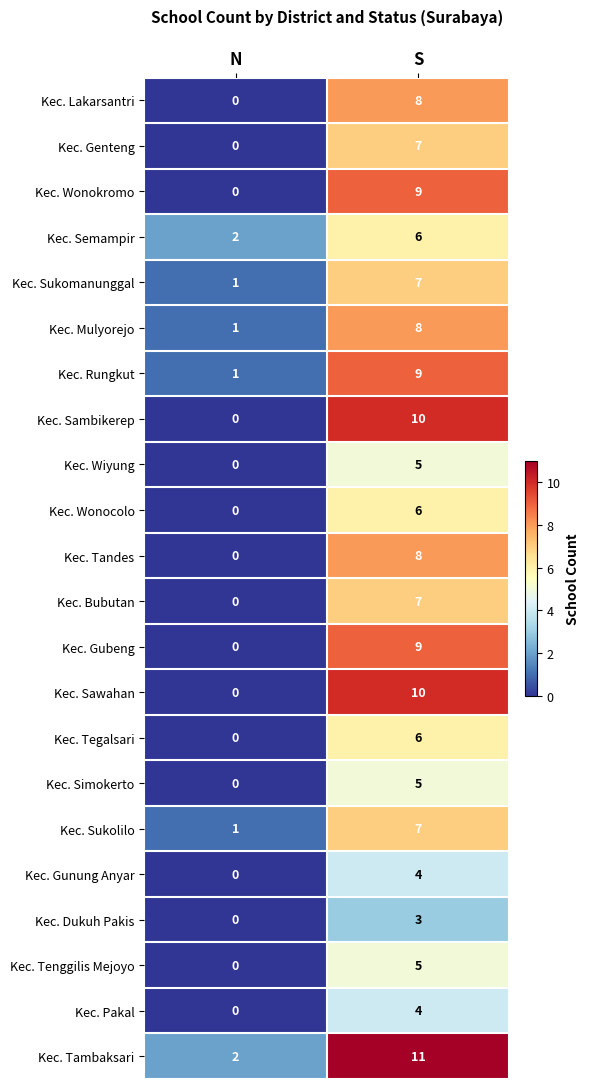

How many data points does each series have?

2